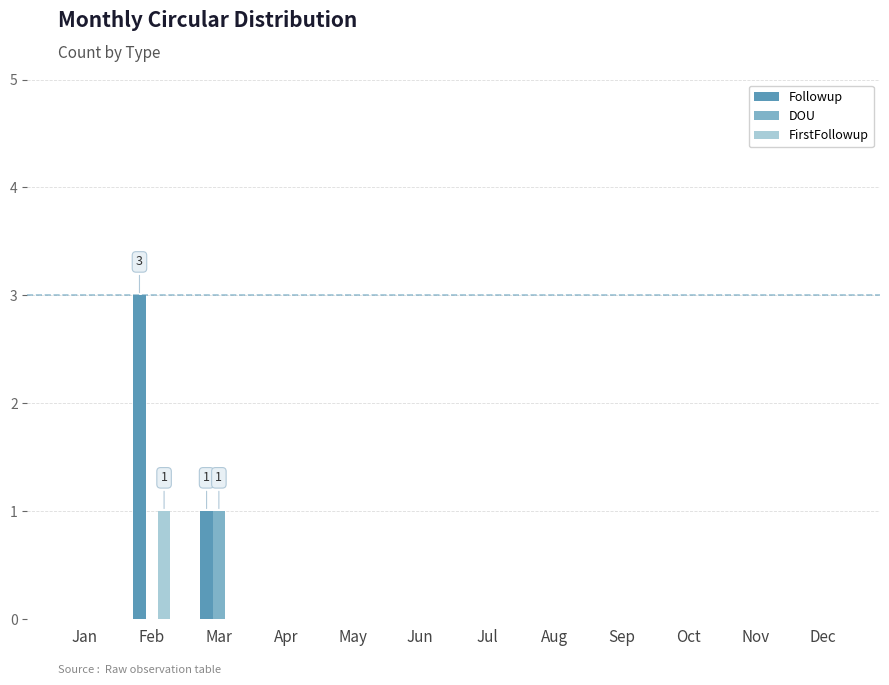

Reading left to right, extract all data points from this chart.

Followup: 0	3	1	0	0	0	0	0	0	0	0	0
DOU: 0	0	1	0	0	0	0	0	0	0	0	0
FirstFollowup: 0	1	0	0	0	0	0	0	0	0	0	0